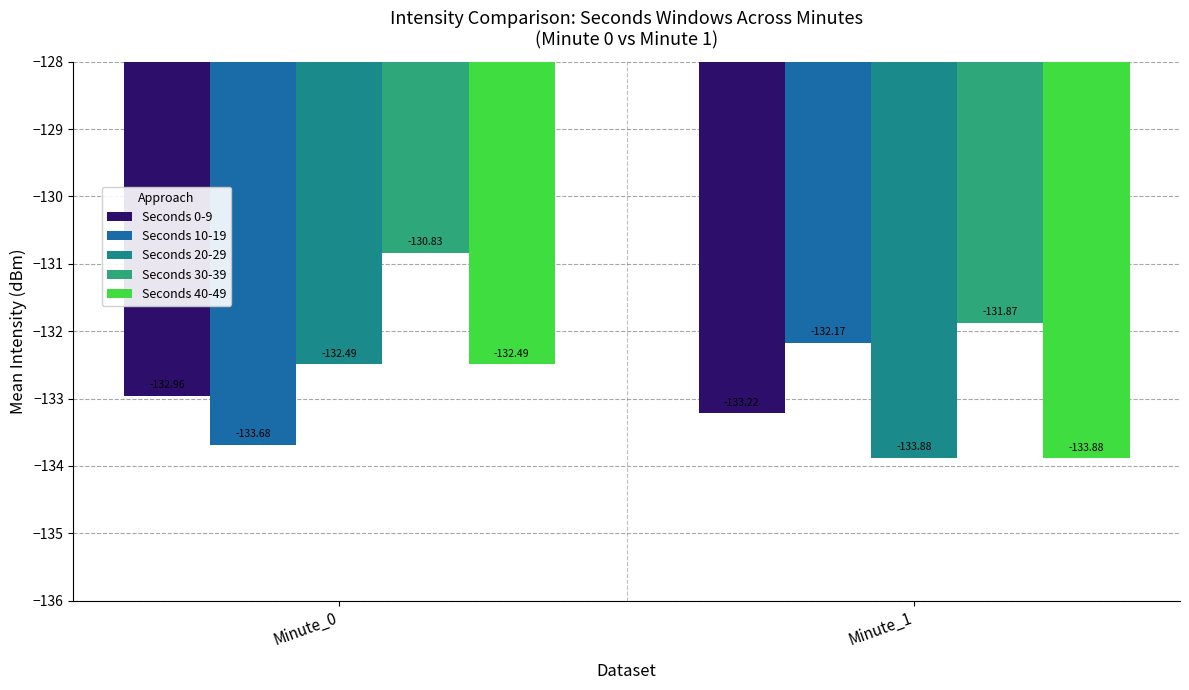

List the series in order of their peak value, lowest first.

Seconds 0-9, Seconds 20-29, Seconds 40-49, Seconds 10-19, Seconds 30-39